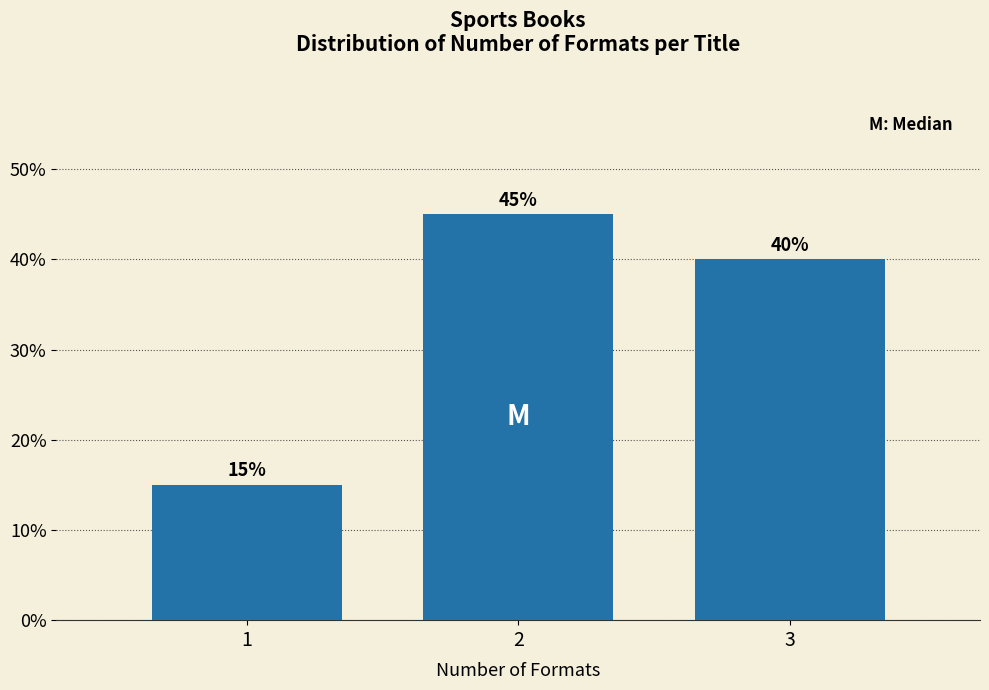

Reading left to right, transcribe all the data shown in this chart.

1=15	2=45	3=40